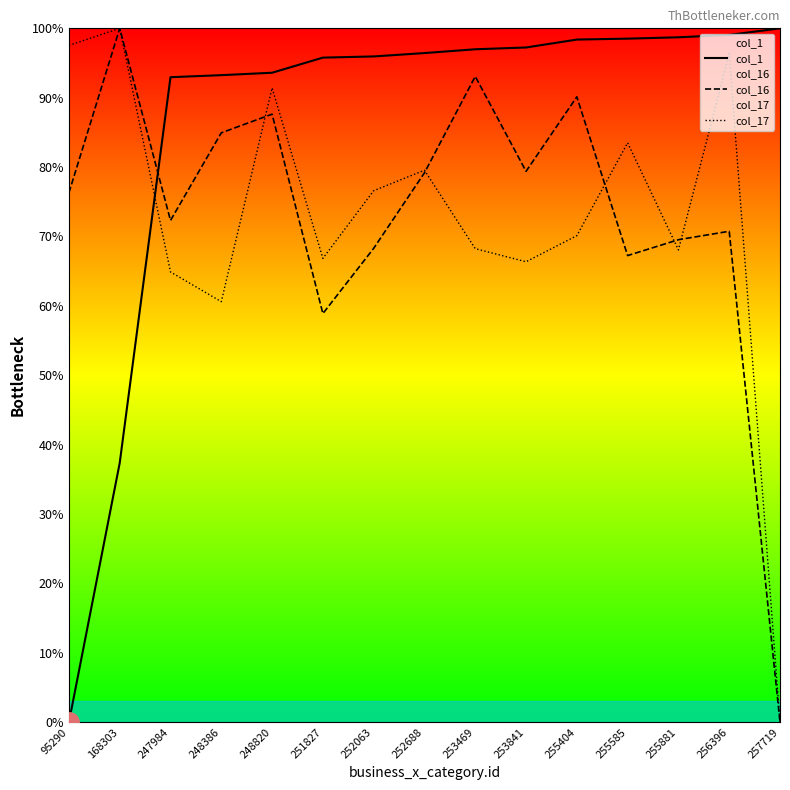

Where is col_17 nearest to the value 50?

248386